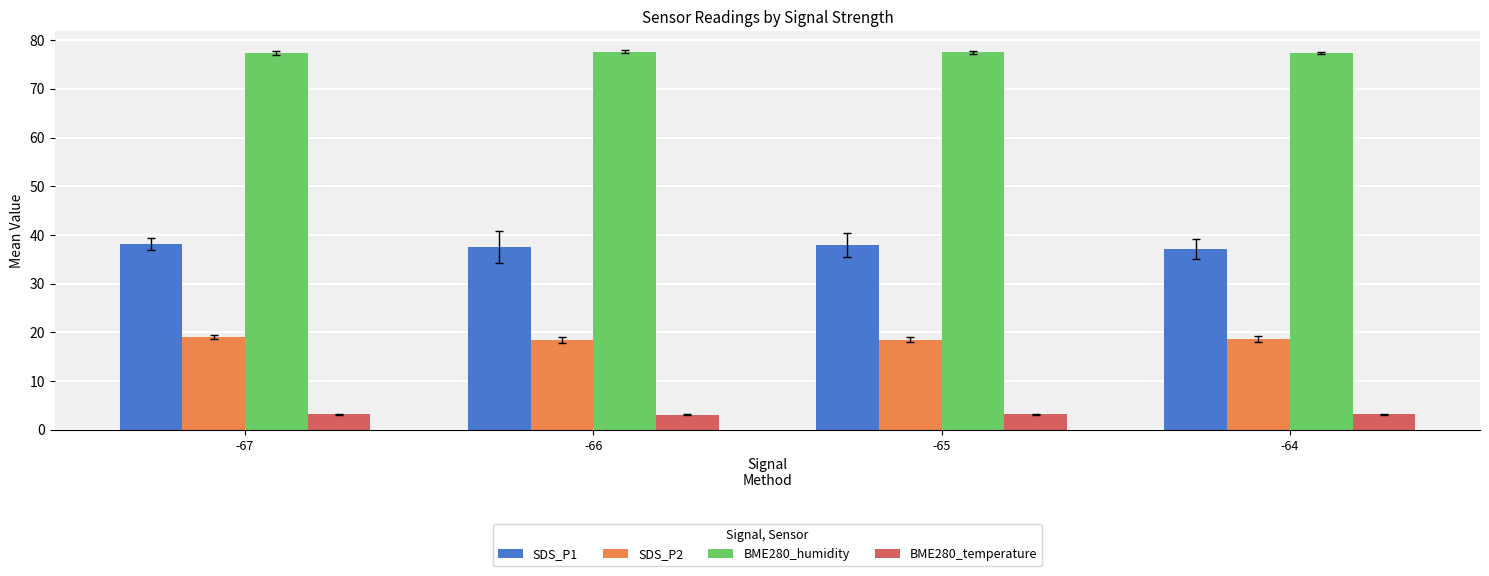

What is the minimum value for SDS_P2?

18.5